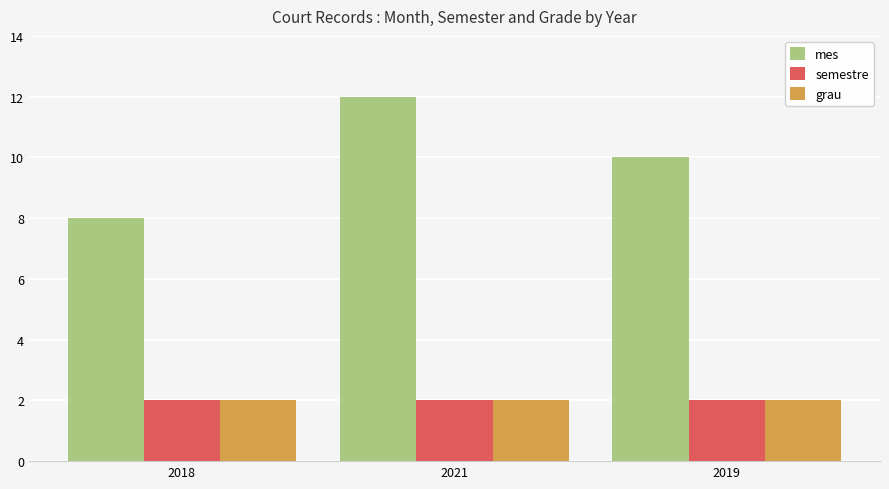

What is the spread (max minus min) of values at 2019?

8